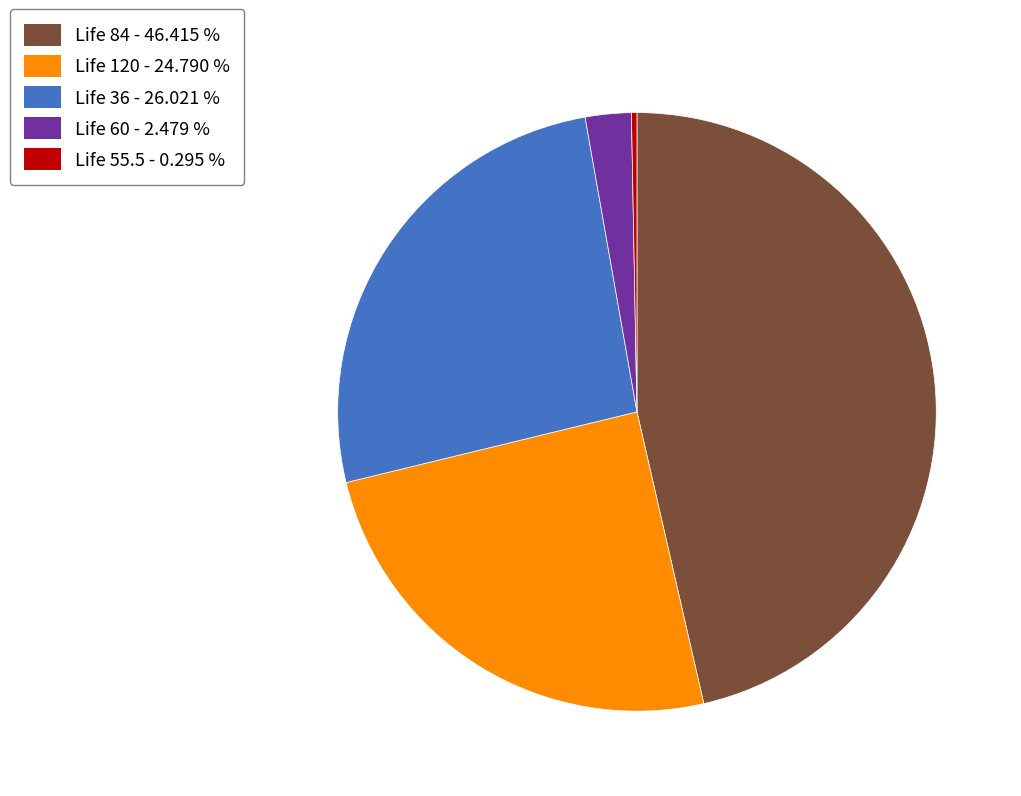

Which has a higher value, Life 36 - 26.021 % or Life 60 - 2.479 %?

Life 36 - 26.021 %